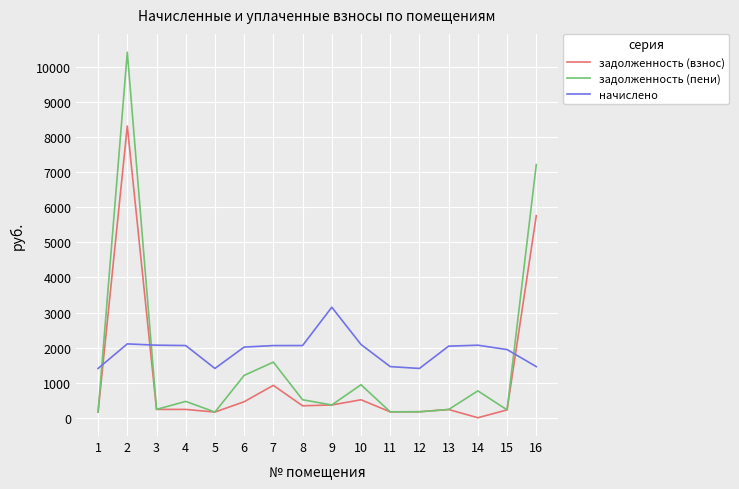

List the series in order of their peak value, lowest first.

начислено, задолженность (взнос), задолженность (пени)